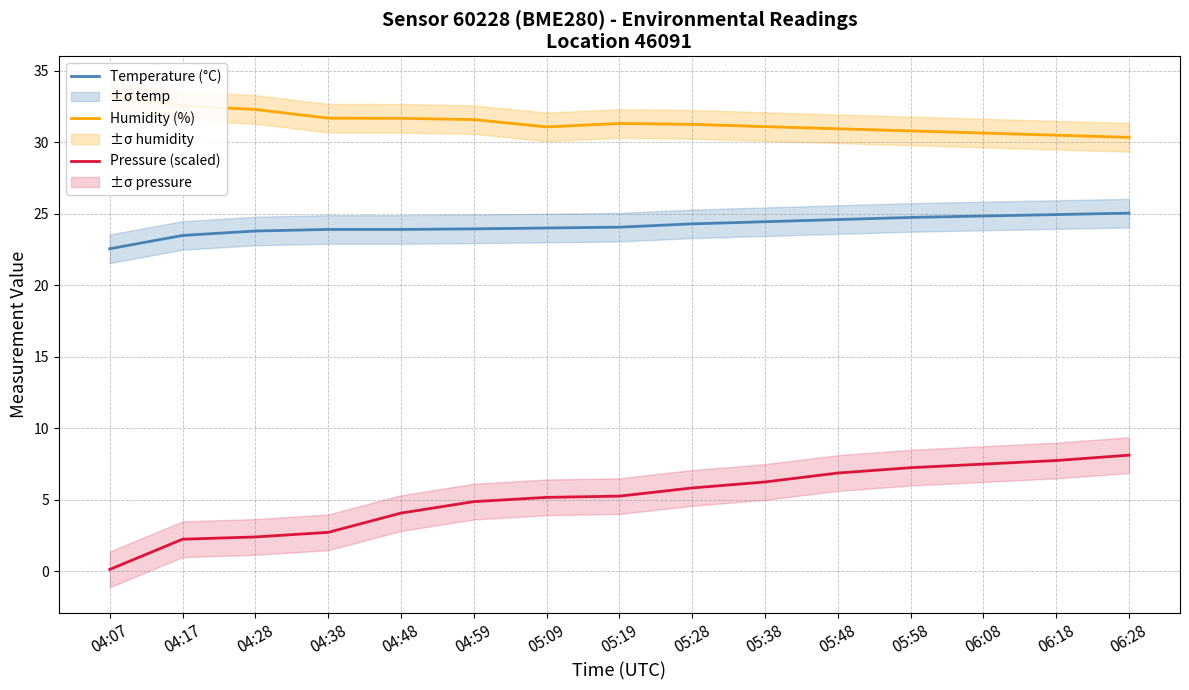

True or false: Temperature (°C) has more than 1 interior local peaks.

False